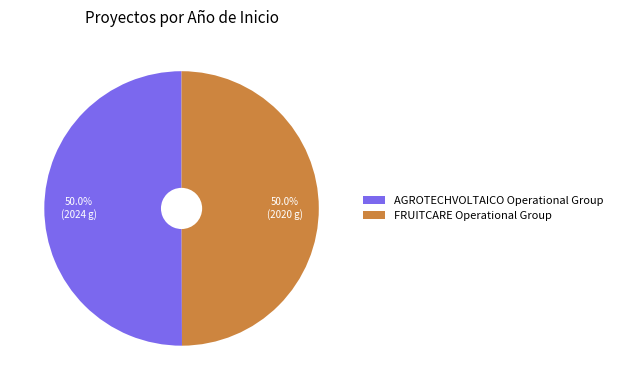

To the nearest percent, what is the combined percentage of FRUITCARE Operational Group and AGROTECHVOLTAICO Operational Group?

100%